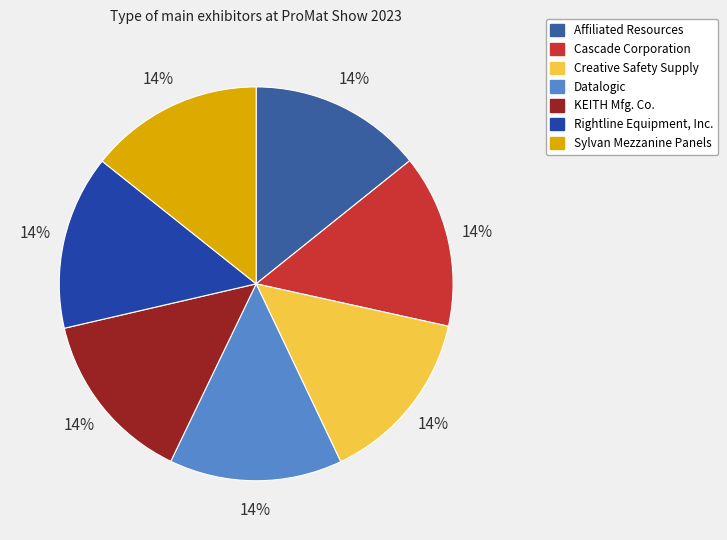

How many slices are in this pie chart?

7